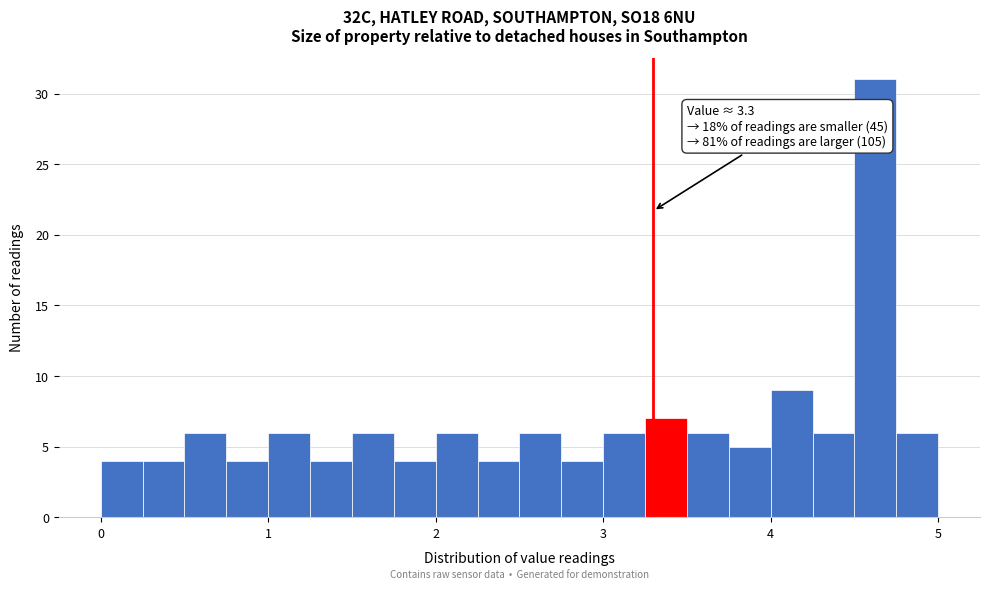

Around what value on the x-axis is the tallest bar? Give the approximate position of its centre, as read against the axis.

4.6